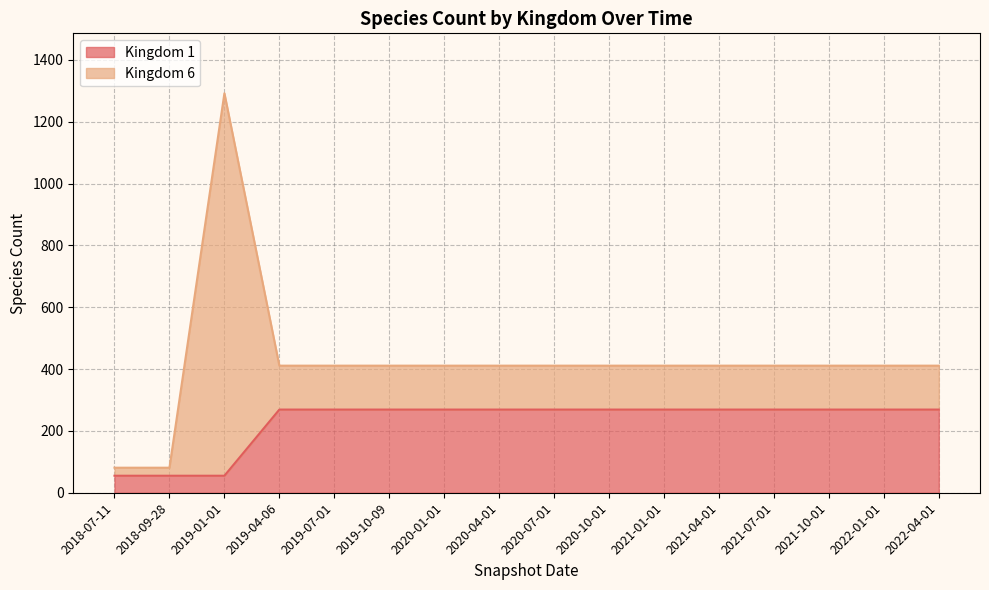

At which category is the sum across all series the highest?

2019-01-01